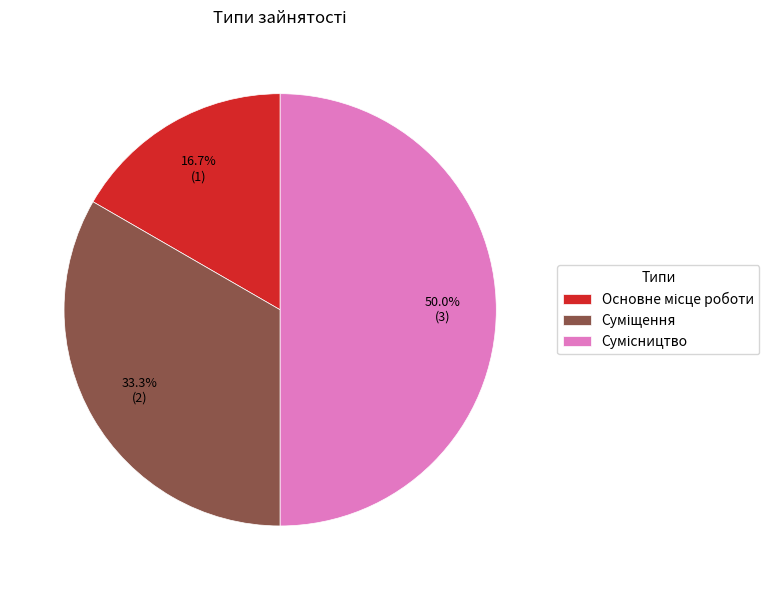

True or false: Сумісництво accounts for 50% of the total.

True